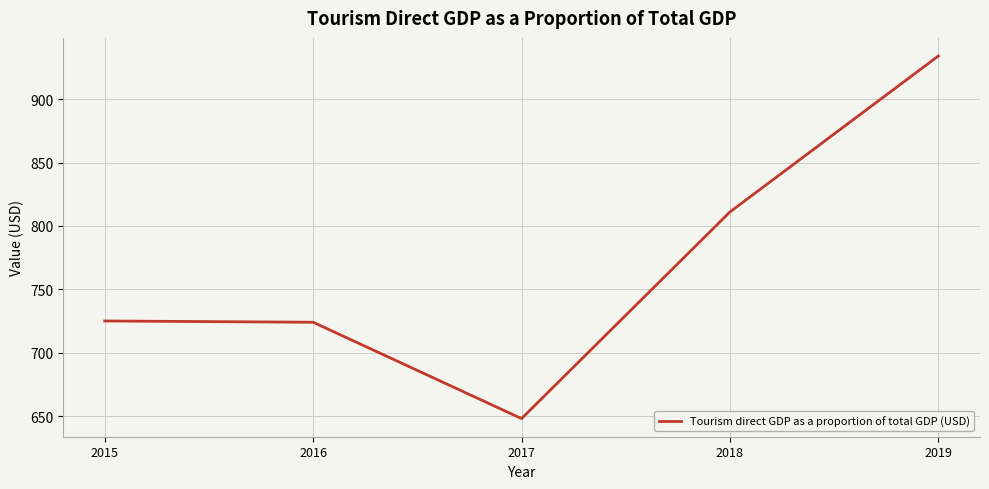

Count the number of data series in this chart.

1